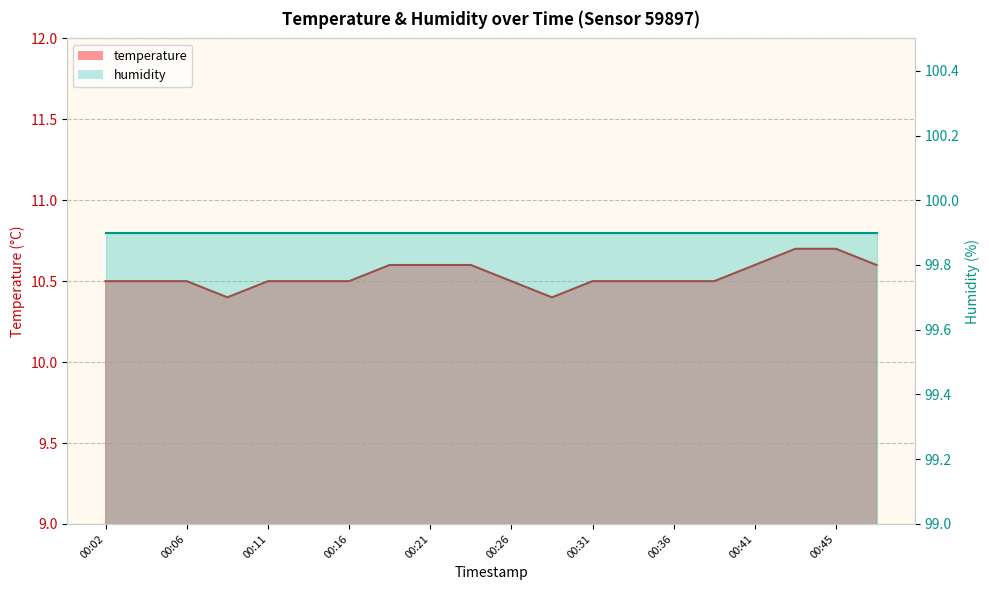

Reading right to left, what are all the values shown in this chart?

00:48=10.6	00:45=10.7	00:43=10.7	00:41=10.6	00:38=10.5	00:36=10.5	00:33=10.5	00:31=10.5	00:28=10.4	00:26=10.5	00:23=10.6	00:21=10.6	00:19=10.6	00:16=10.5	00:14=10.5	00:11=10.5	00:09=10.4	00:06=10.5	00:04=10.5	00:02=10.5